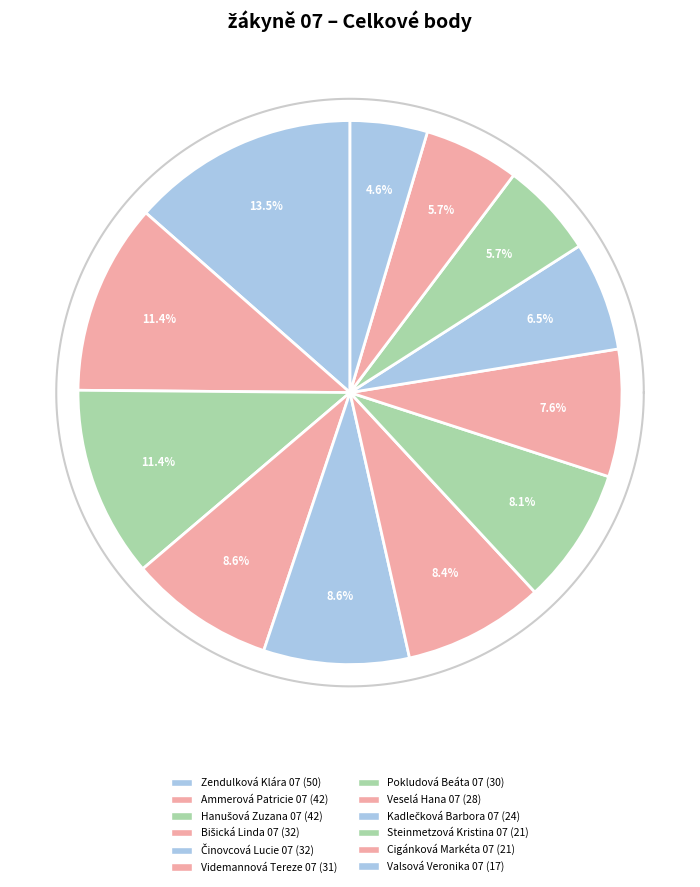

True or false: Ammerová Patricie 07 accounts for 11% of the total.

True